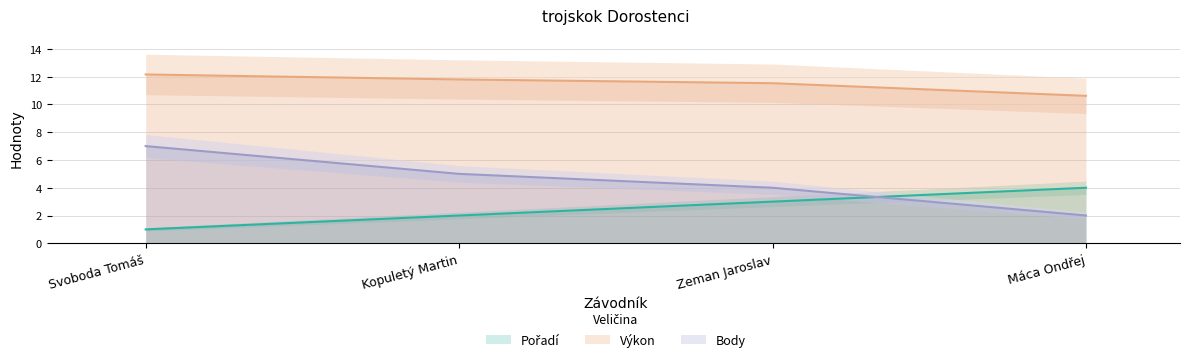

What is the total value across all series at Svoboda Tomáš?

20.2